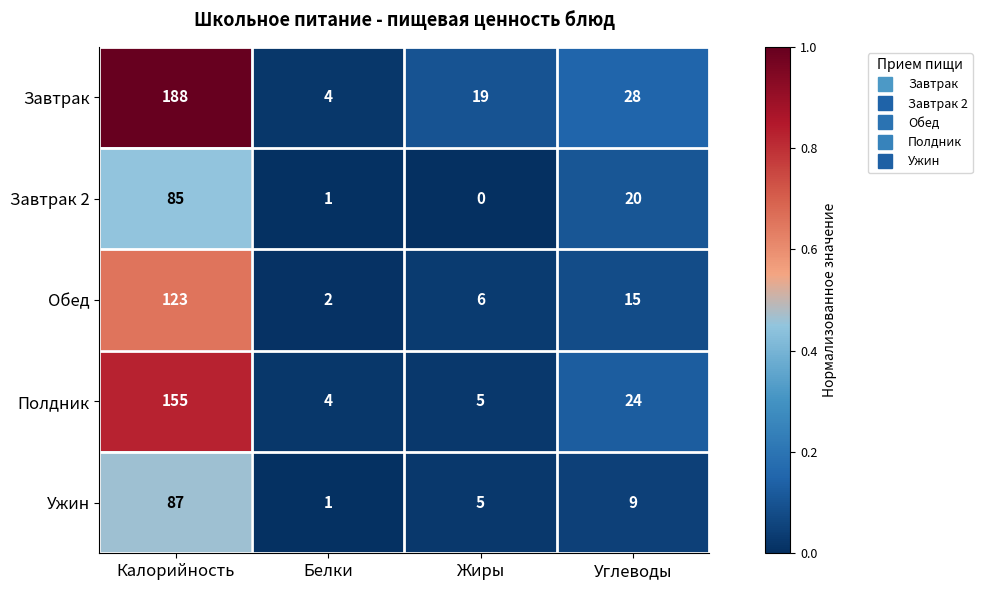

Count the number of categories in the chart.

4